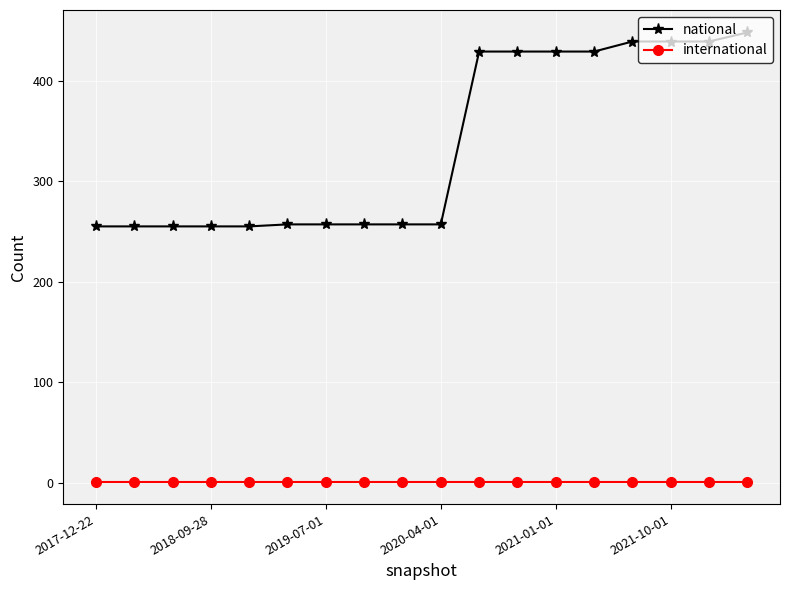

What is the difference between the maximum and second lowest values in the national series?

193